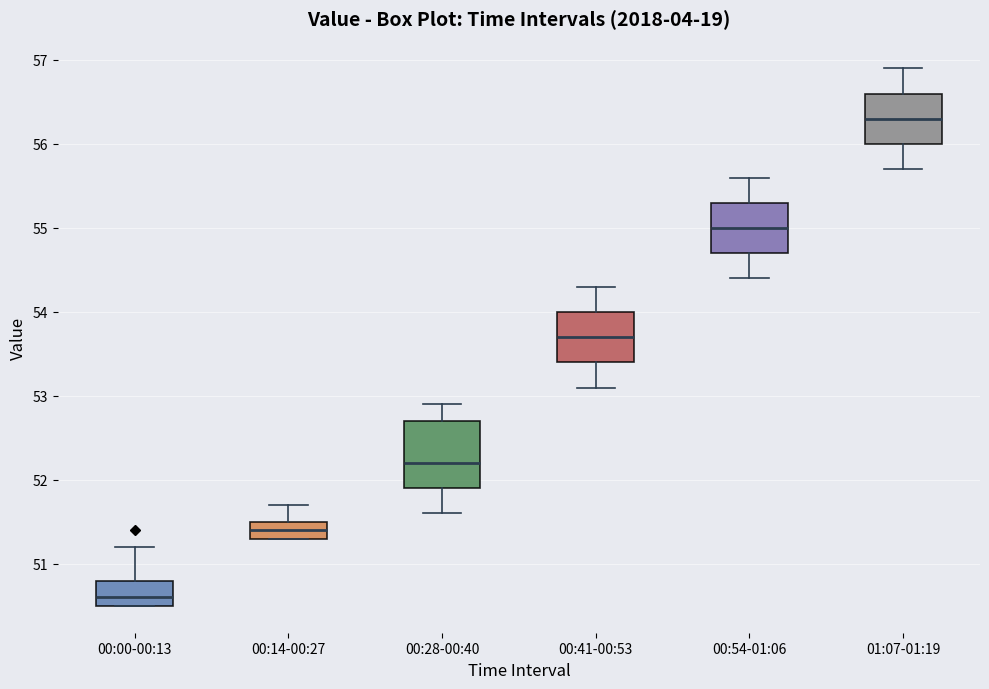

Reading left to right, read every box against the y-axis: the position of its median line, the range the box covers, and the ends of its whiskers. The values are not printed on the chart, so give them approximately, as read against the axis.

00:00-00:13: median 50.6, box 50.5 to 50.8, whiskers 50.5 to 51.2
00:14-00:27: median 51.4, box 51.3 to 51.5, whiskers 51.3 to 51.7
00:28-00:40: median 52.2, box 51.9 to 52.7, whiskers 51.6 to 52.9
00:41-00:53: median 53.7, box 53.4 to 54.0, whiskers 53.1 to 54.3
00:54-01:06: median 55.0, box 54.7 to 55.3, whiskers 54.4 to 55.6
01:07-01:19: median 56.3, box 56.0 to 56.6, whiskers 55.7 to 56.9